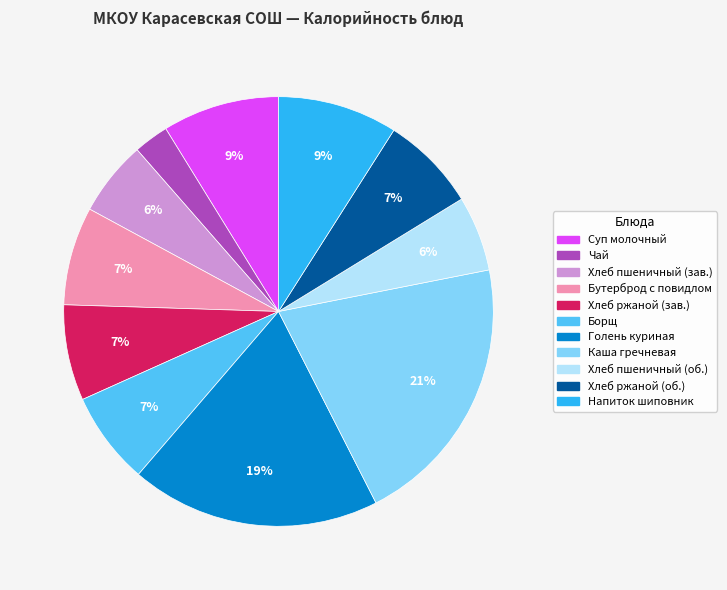

What is the ratio of the value at Чай to the value at Борщ?

0.4